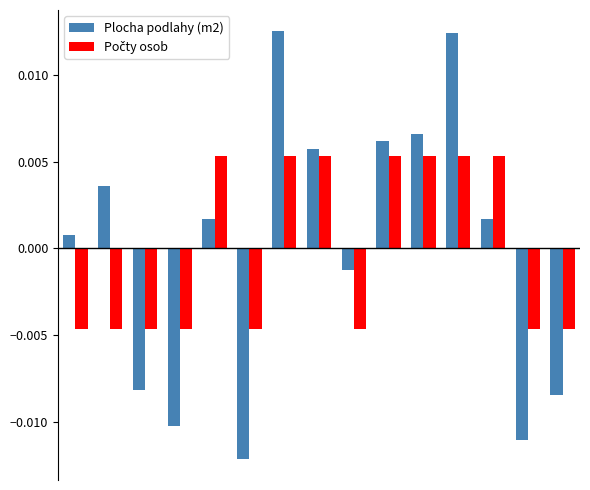

Which series has the largest range (max minus min)?

Plocha podlahy (m2)